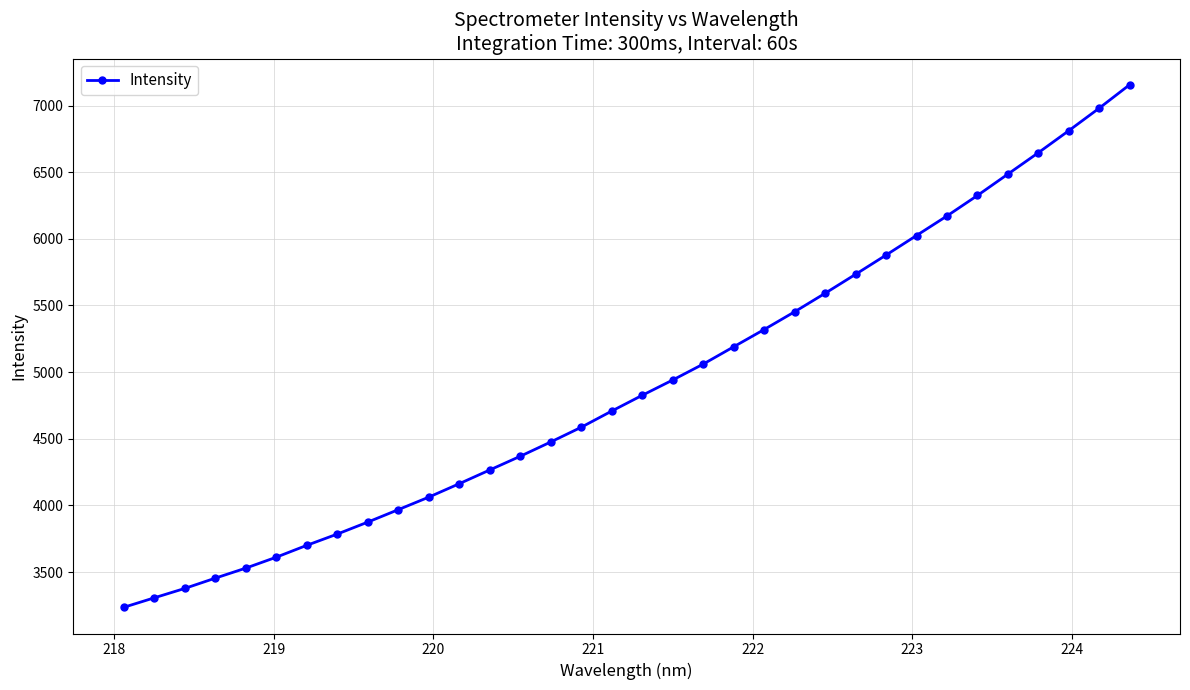

What is the average value?

4913.7